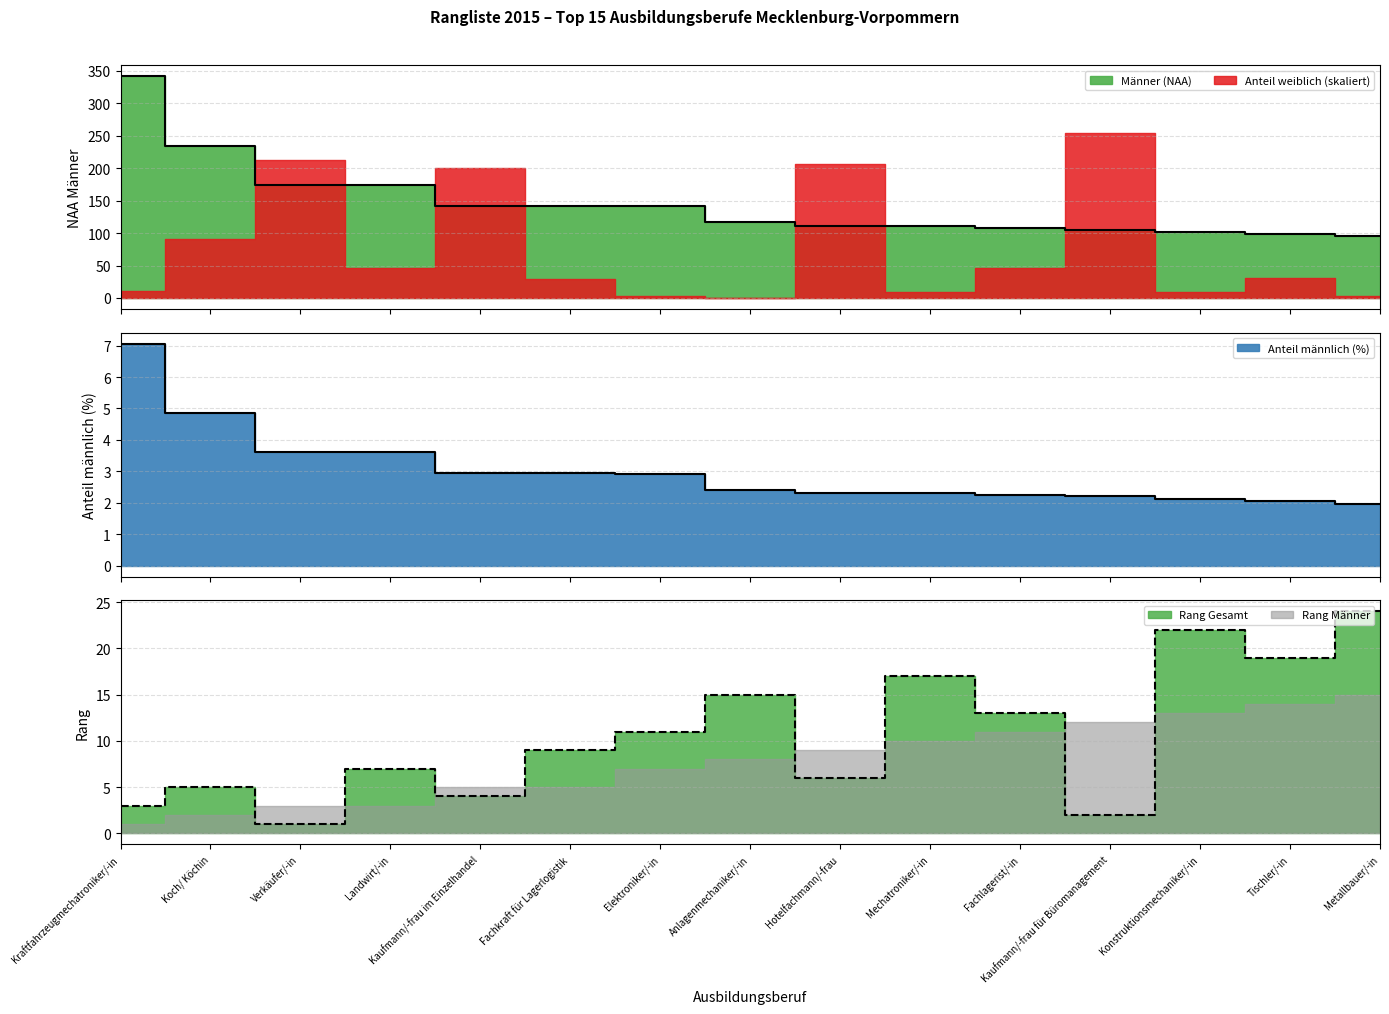

Which has a higher value, Tischler/-in or Metallbauer/-in?

Tischler/-in